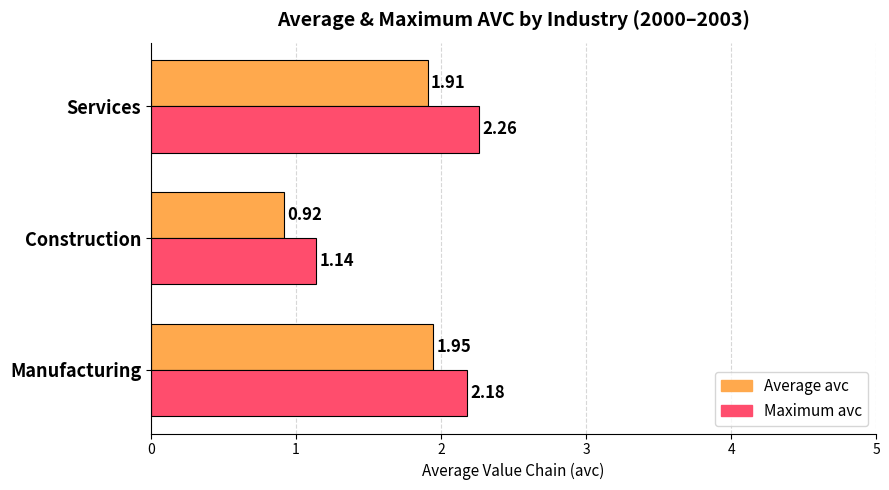

How many Maximum avc values are between 1 and 2?

1